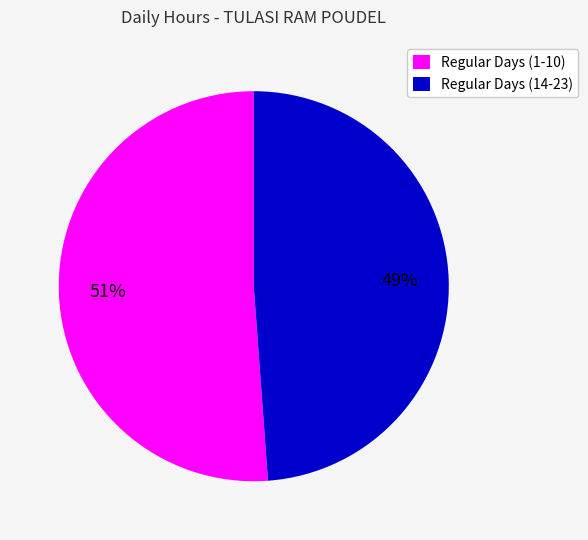

How many segments does this pie chart have?

2